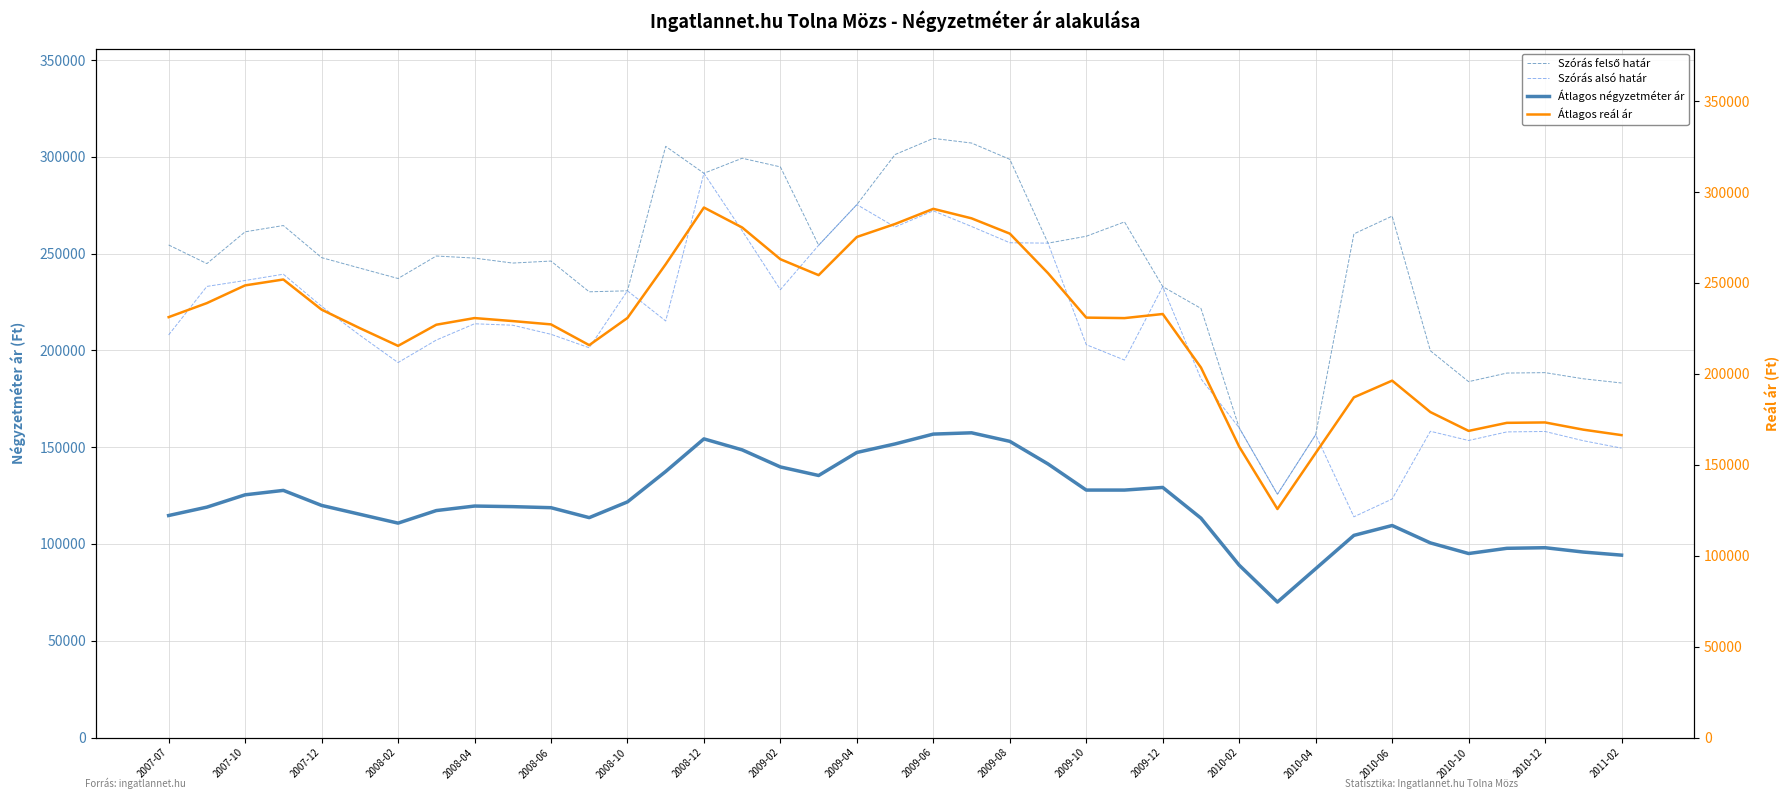

At how many categories does at least one series exceed 257555?

15